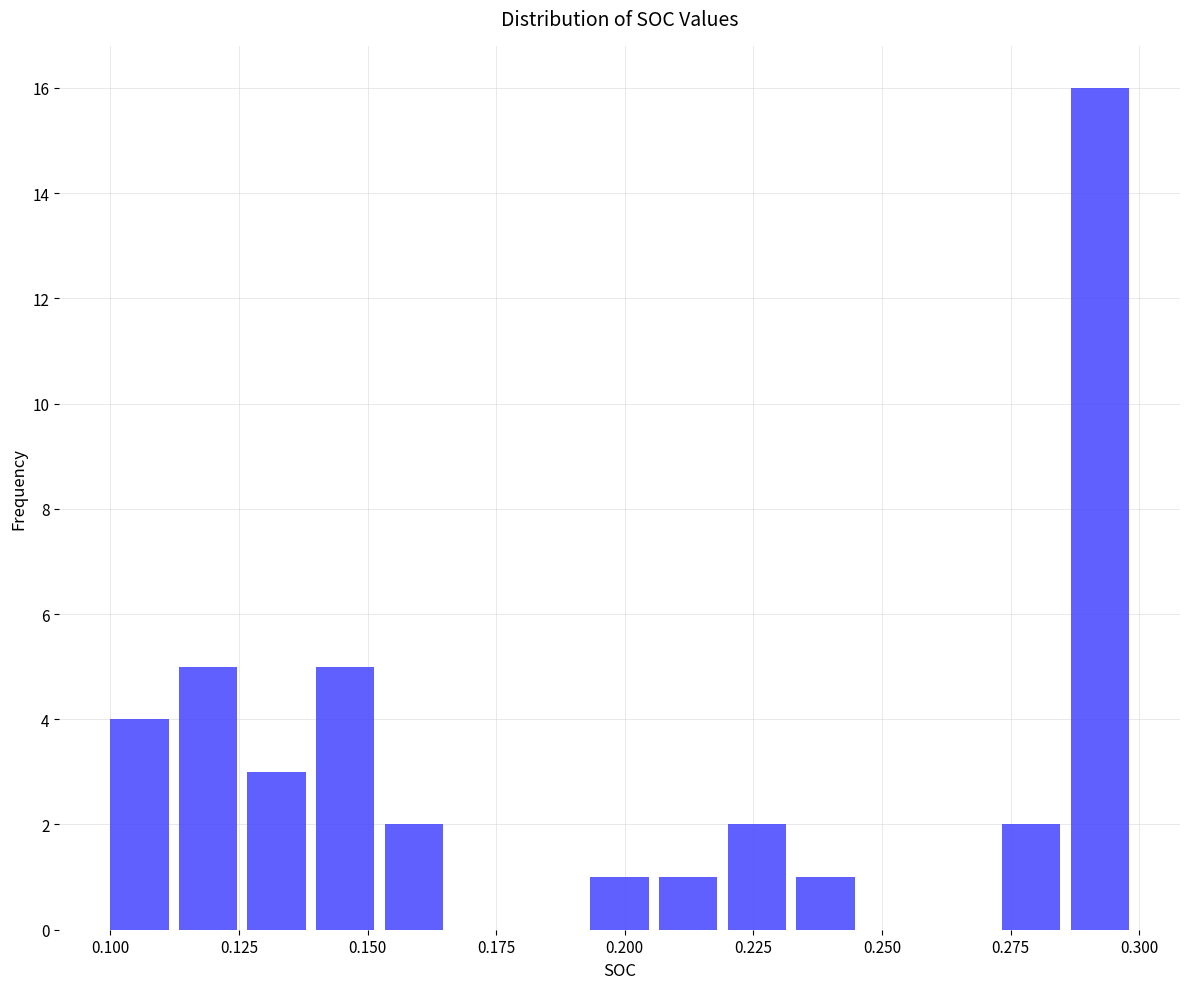

Around what value on the x-axis is the tallest bar? Give the approximate position of its centre, as read against the axis.

0.290